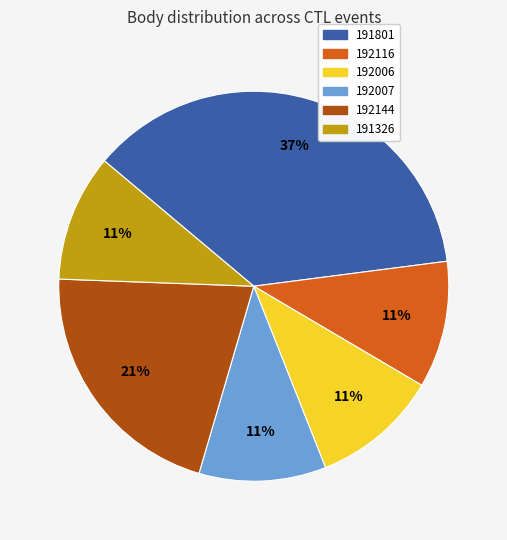

What is the ratio of the value at 192006 to the value at 192007?

1.0